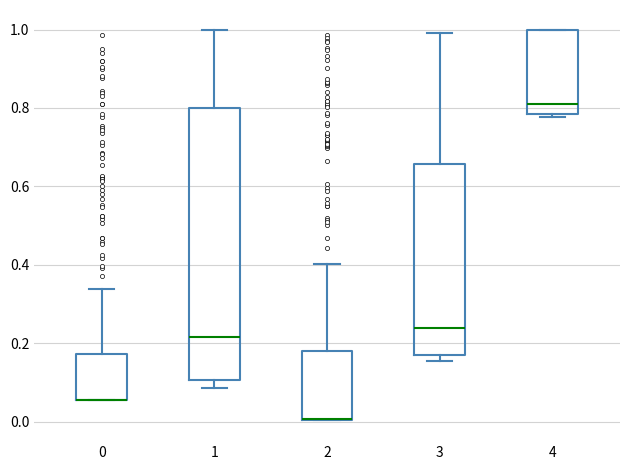

Comparing the boxes themselves (not the whiskers), which one is the tallest?

1